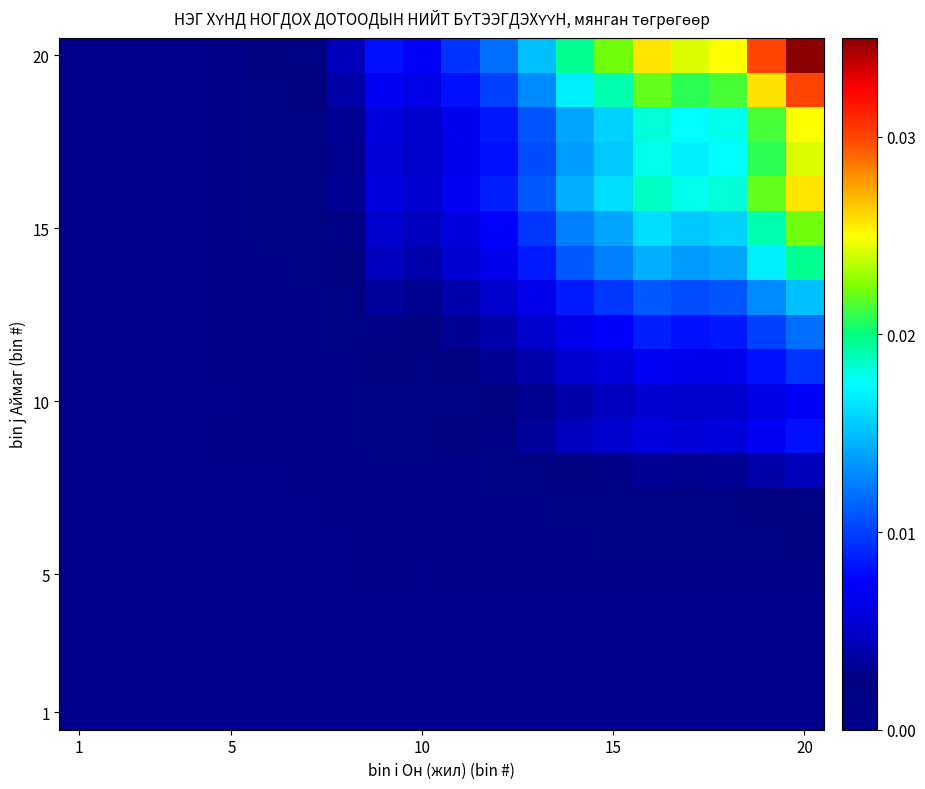

Count the number of data series in this chart.

20